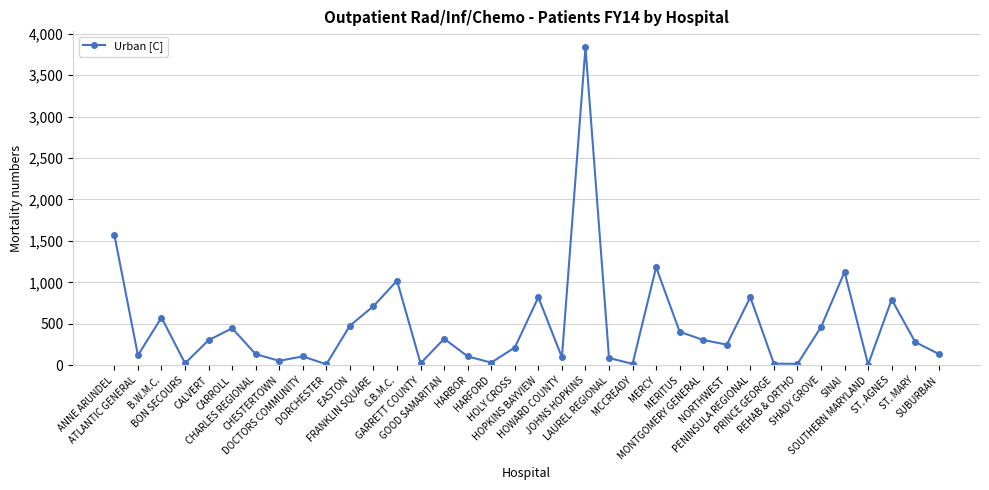

What is the maximum value shown in the chart?

3836